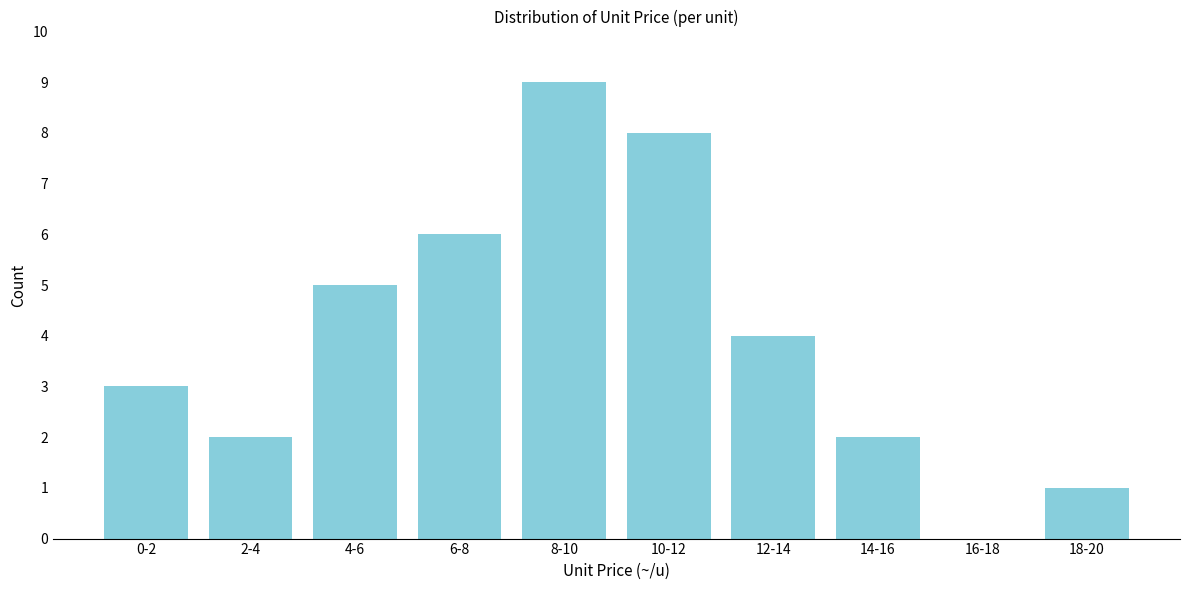

Reading left to right, extract all data points from this chart.

0-2=3	2-4=2	4-6=5	6-8=6	8-10=9	10-12=8	12-14=4	14-16=2	16-18=0	18-20=1